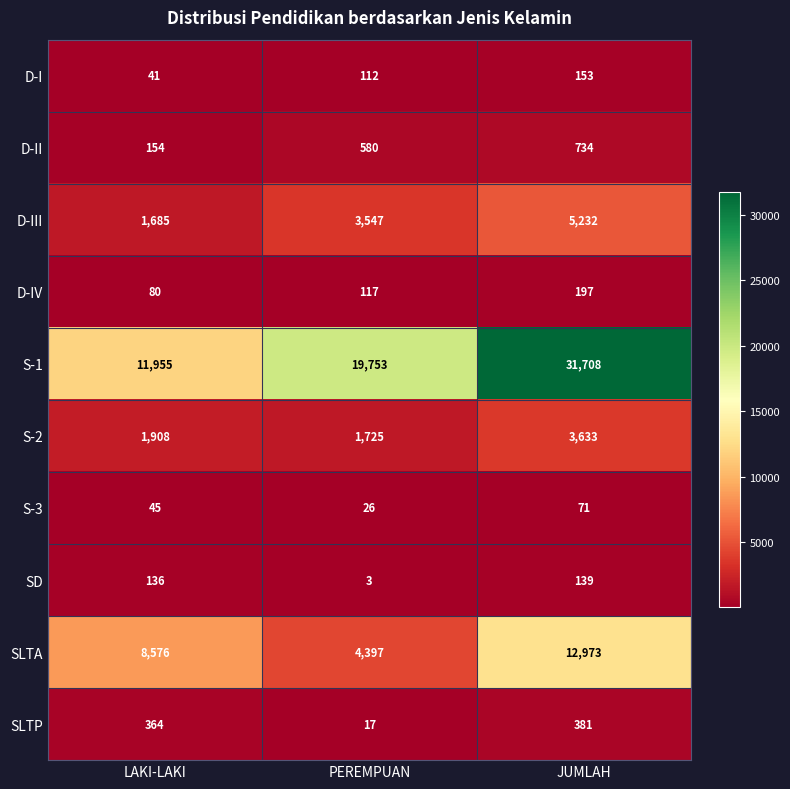

What value does the D-IV series have at PEREMPUAN, to the nearest 50?

100